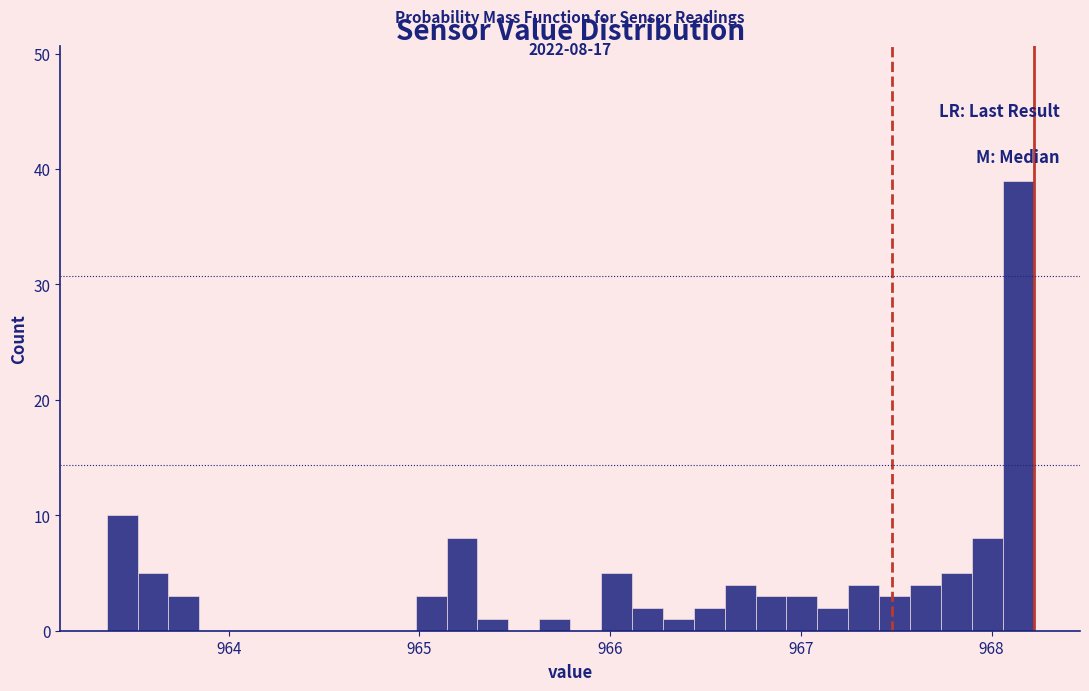

Around what value on the x-axis is the tallest bar? Give the approximate position of its centre, as read against the axis.

968.1